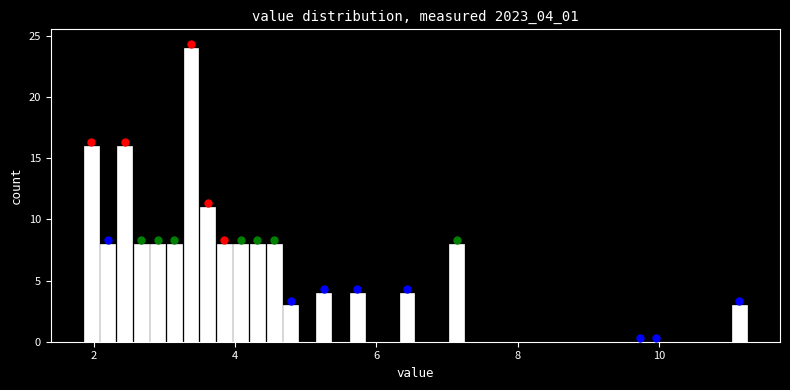

Around what value on the x-axis is the tallest bar? Give the approximate position of its centre, as read against the axis.

3.4